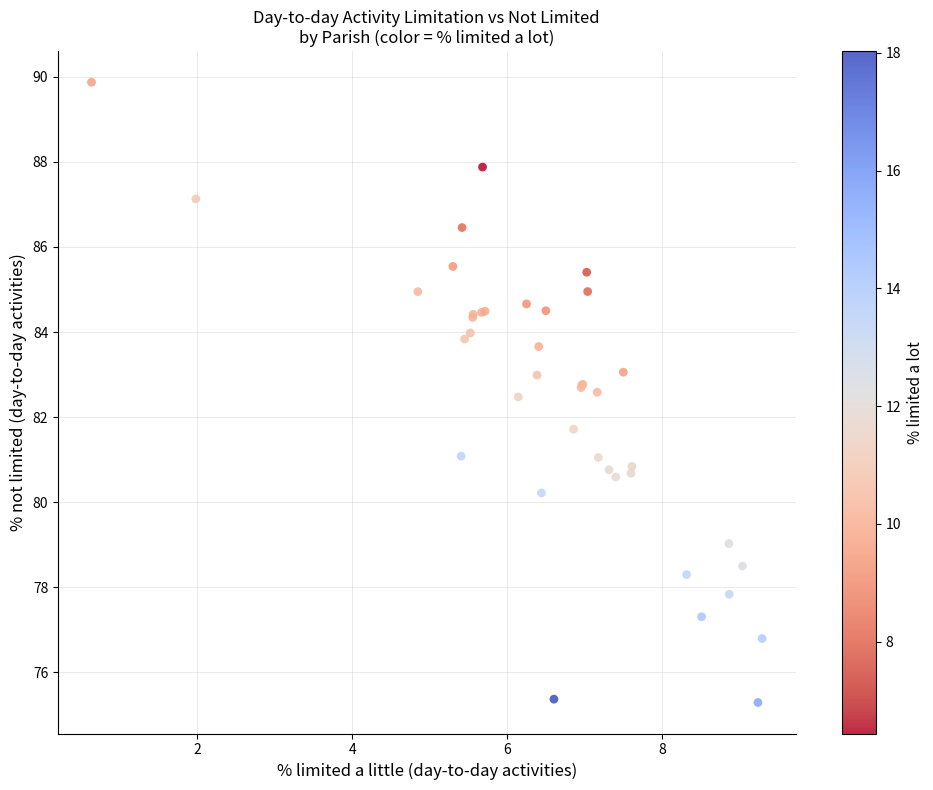

What Y value in the scatter plot is closest to 82?

81.7